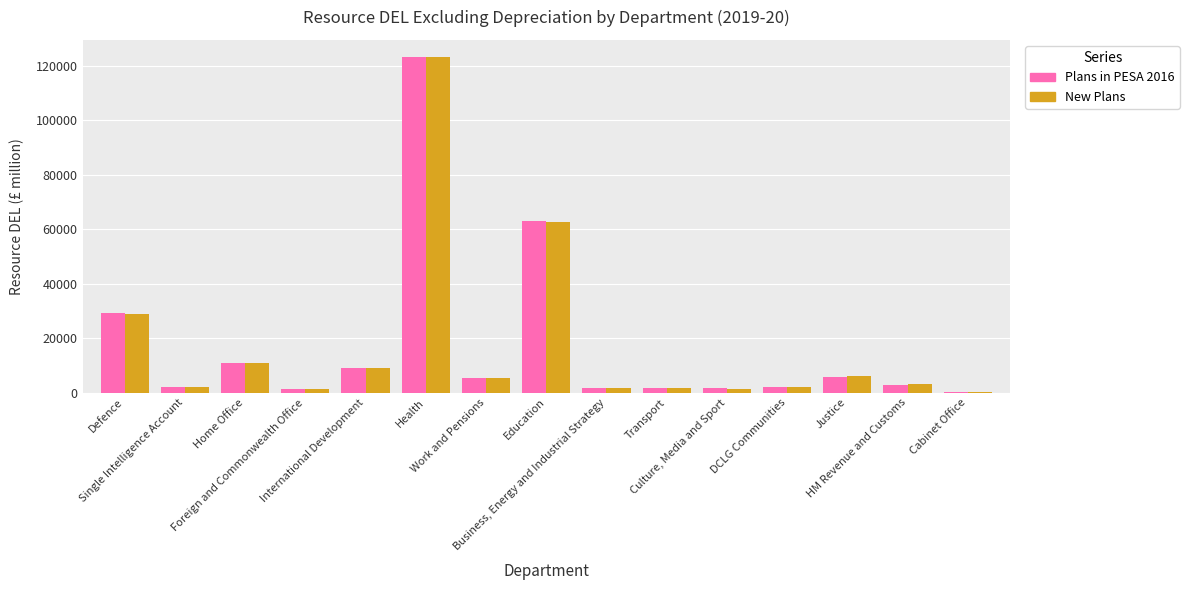

At which label does New Plans first exceed 3037?

Defence